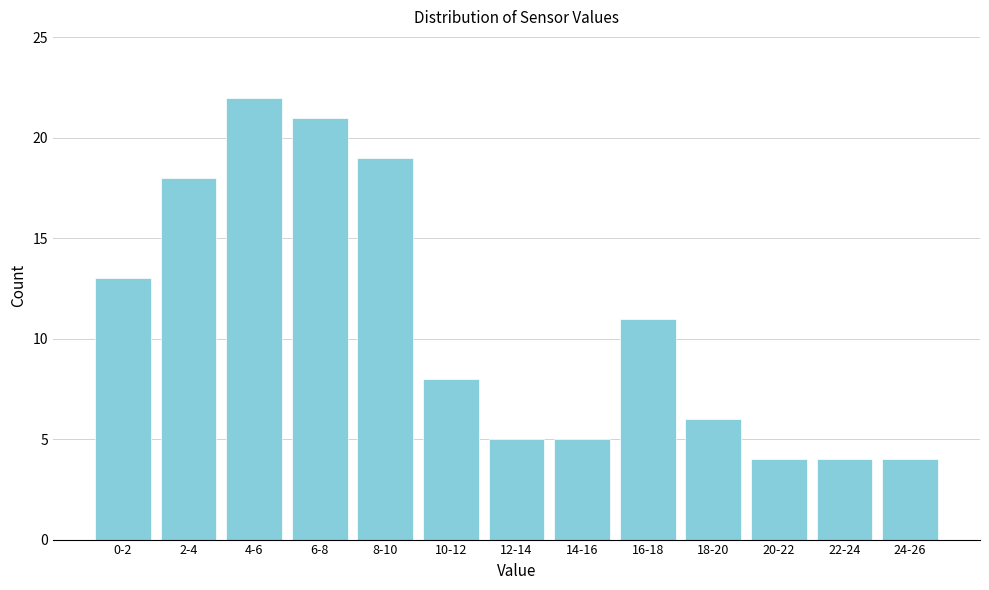

Reading left to right, transcribe all the data shown in this chart.

13	18	22	21	19	8	5	5	11	6	4	4	4